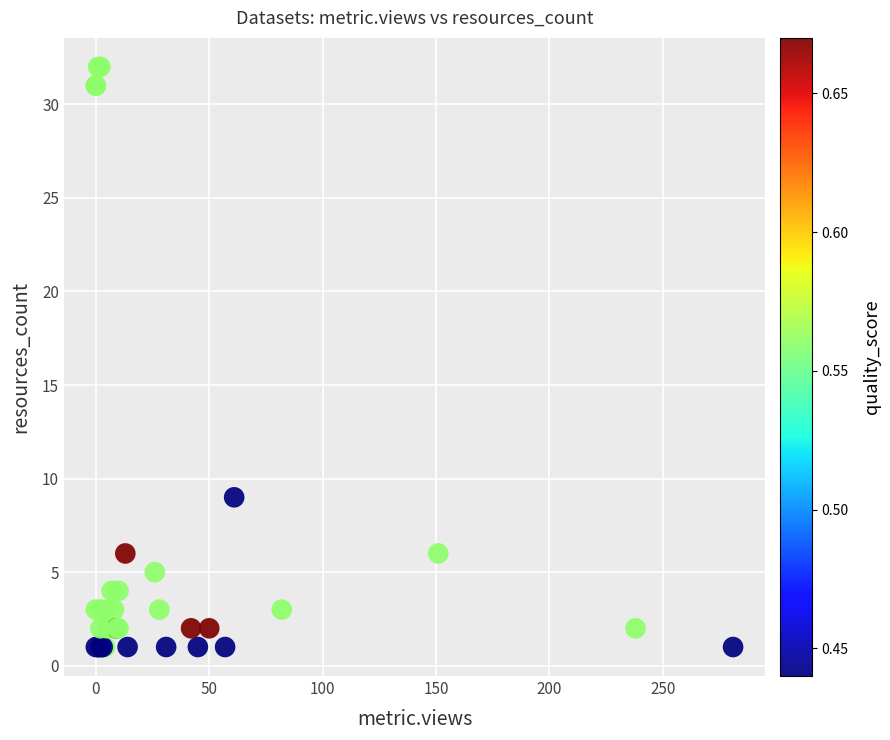

What Y value in the scatter plot is closest to 16?

9